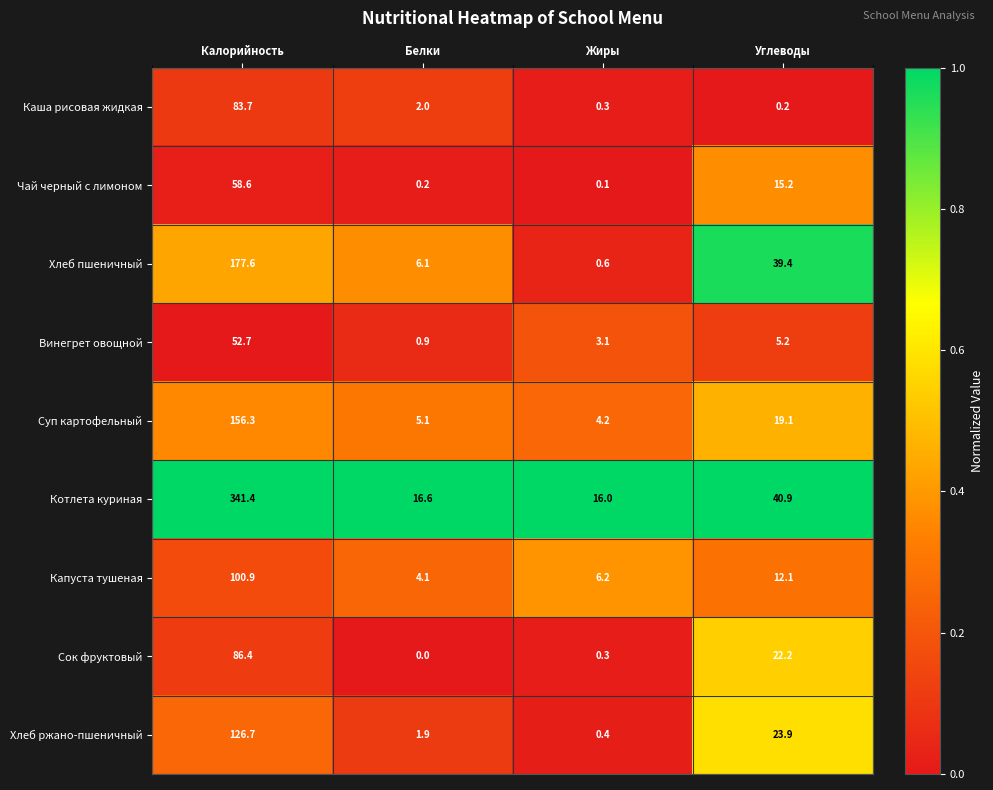

At how many categories does at least one series exceed 4?

4